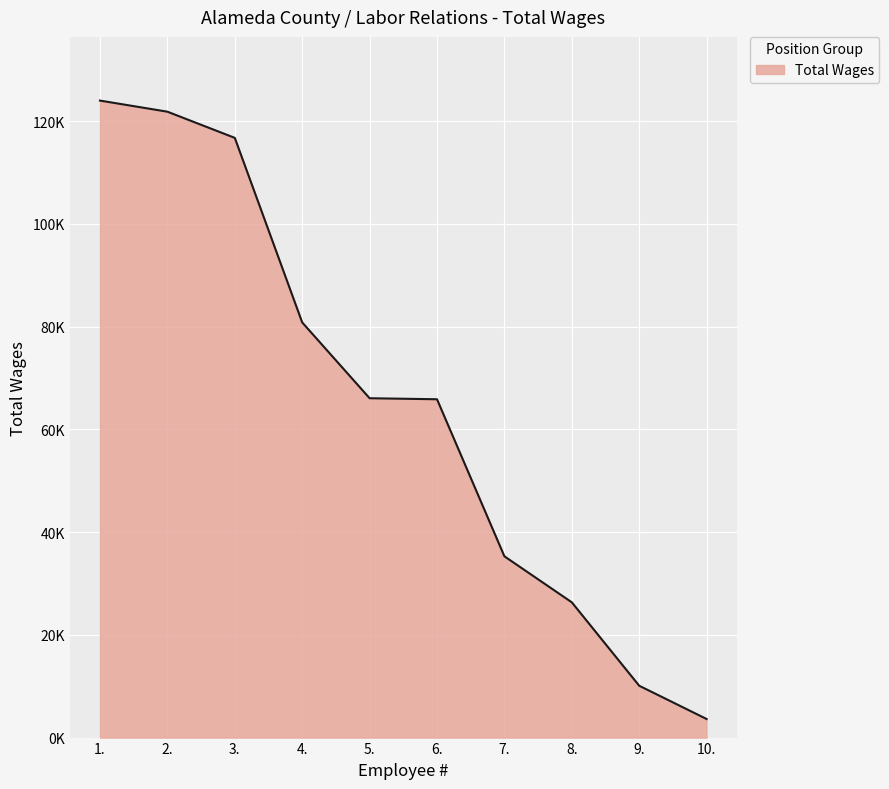

What position from the right is 6.?

5